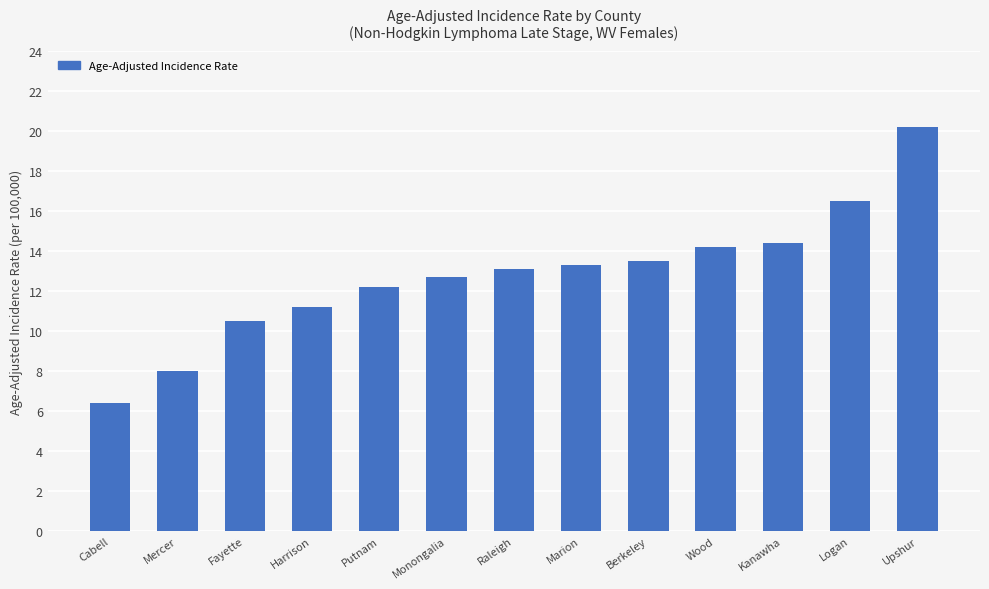

At which label does the data first exceed 13?

Raleigh